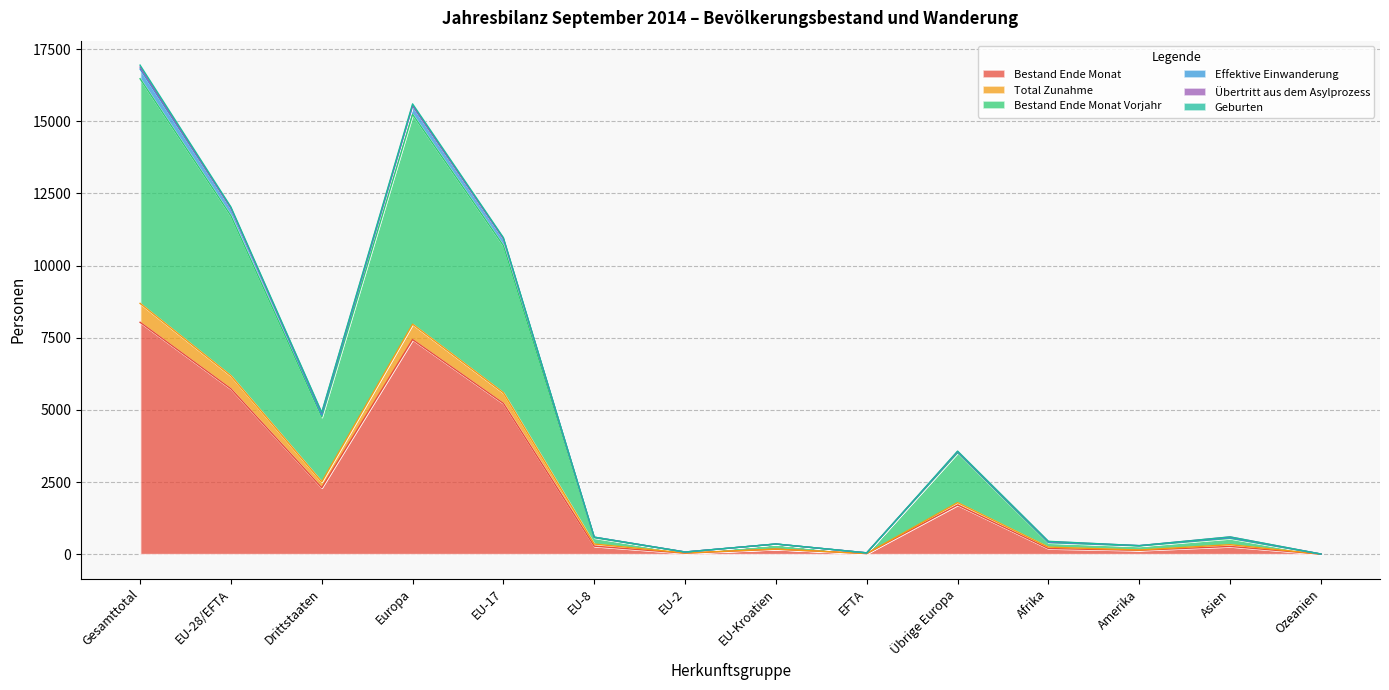

What is the value of the Effektive Einwanderung point at the 14th from the left?

4